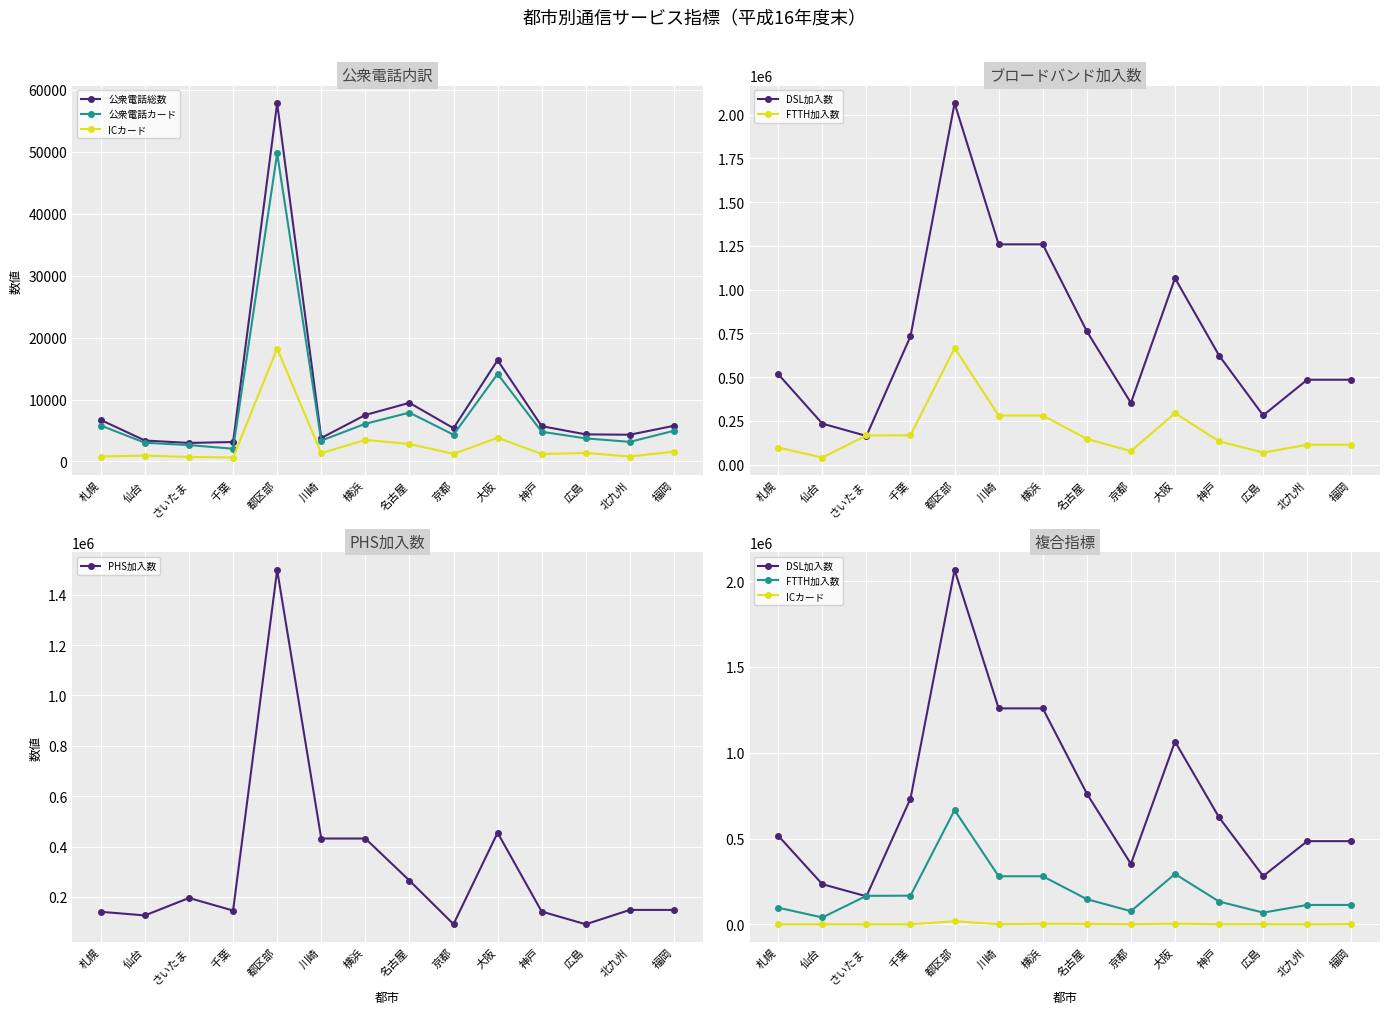

What is the approximate value of 公衆電話カード at さいたま, to the nearest 50?

2650